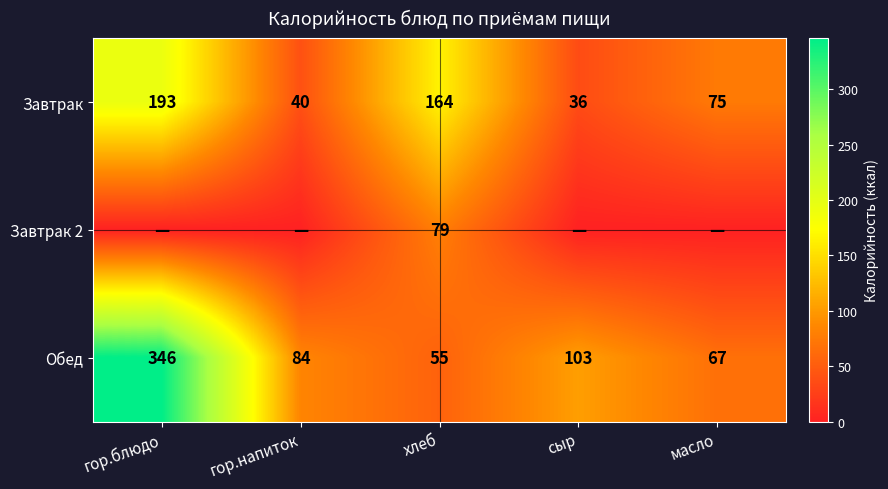

Is it true that Завтрак equals 111 at масло?

False